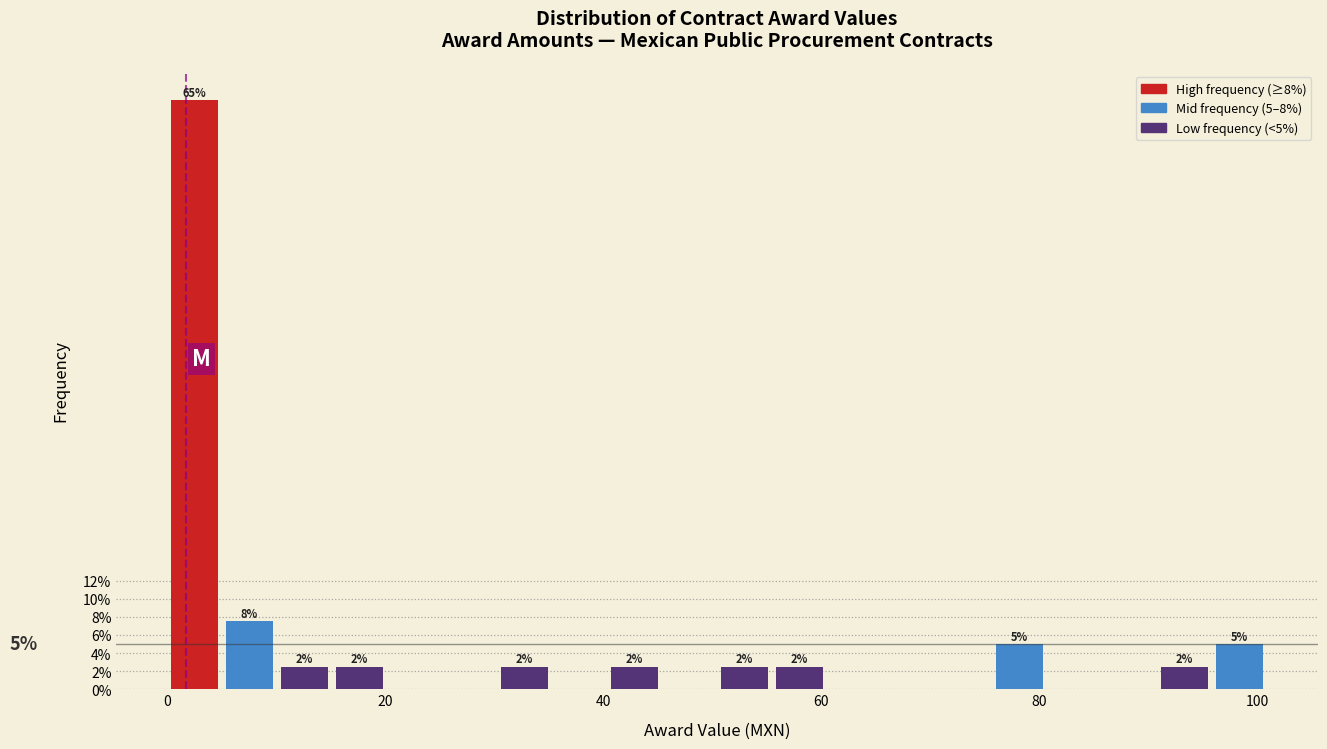

Read against the x-axis, roughly where is the centre of the tallest bar?

2